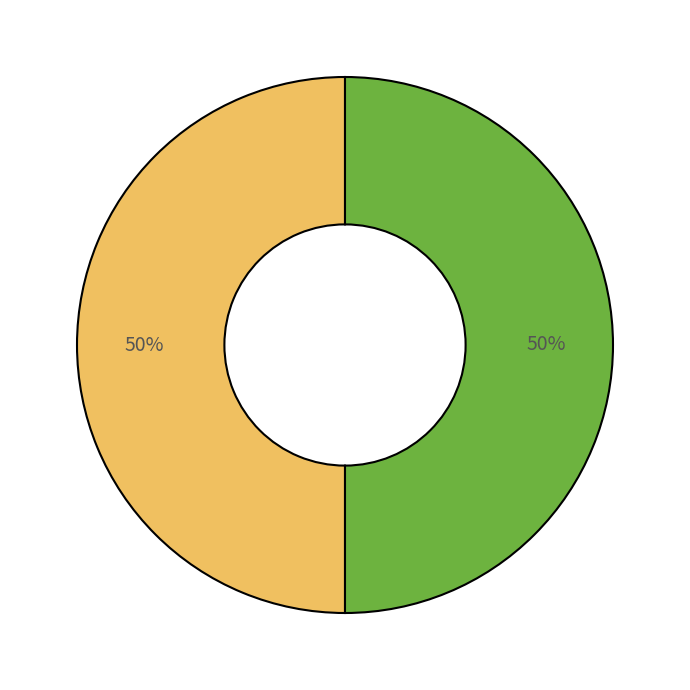

To the nearest percent, what is the average slice percentage?

50%